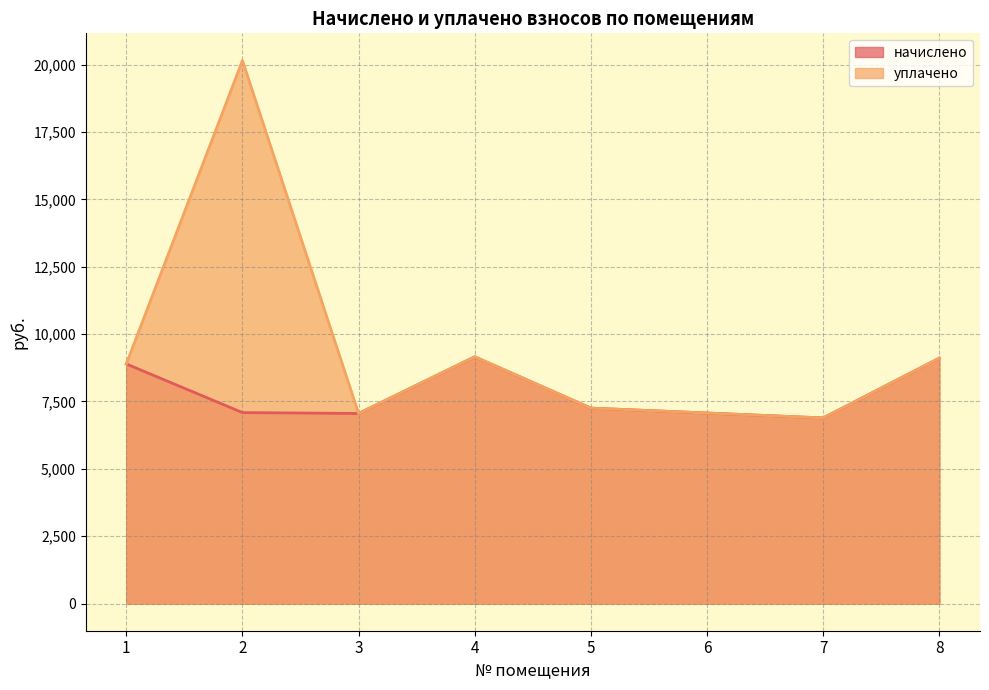

Which category has the lowest value across all series?

7